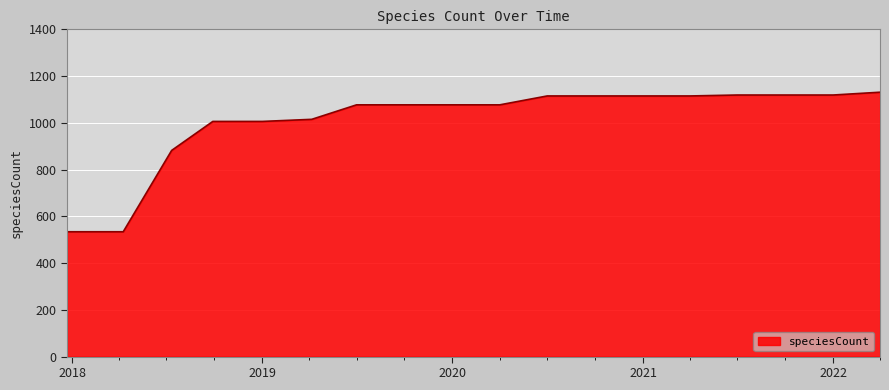

How many series are shown in this chart?

1